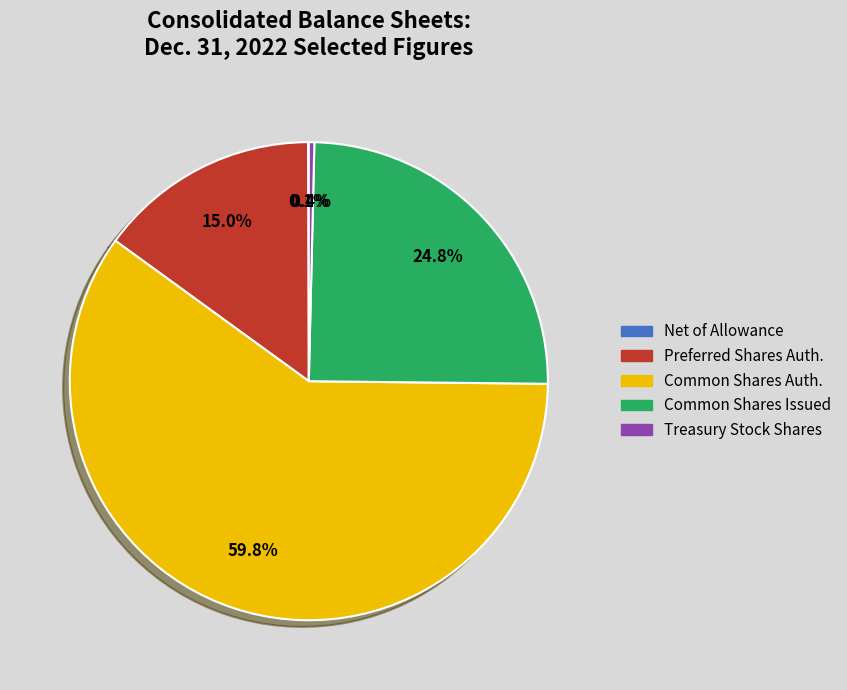

Does any single category account for the majority?

Yes